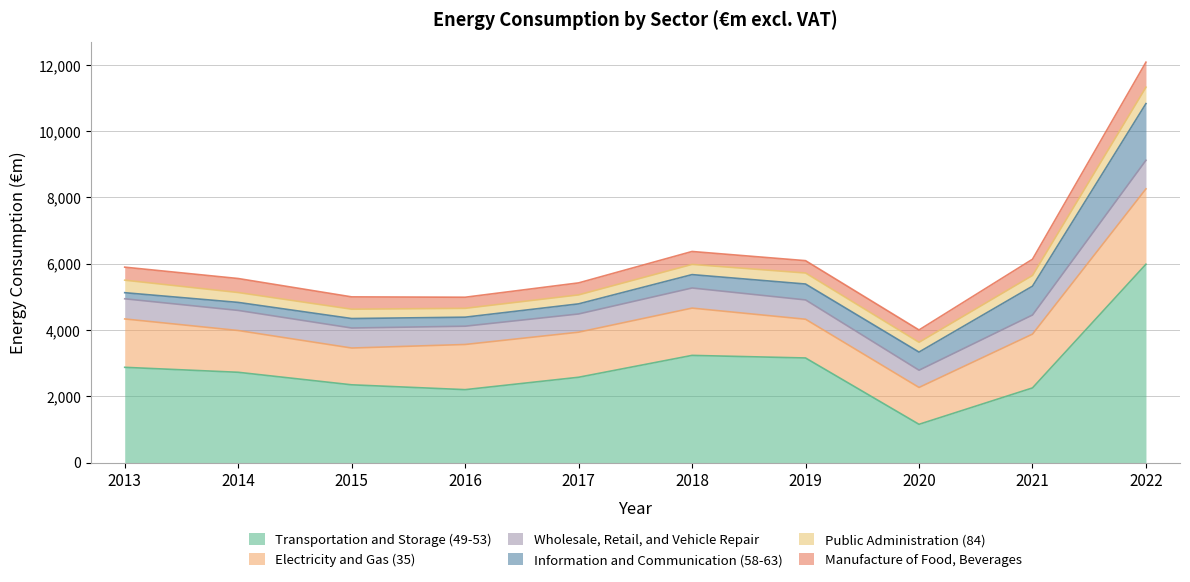

What is the value of the Wholesale, Retail, and Vehicle Repair point at the 1st from the left?

608